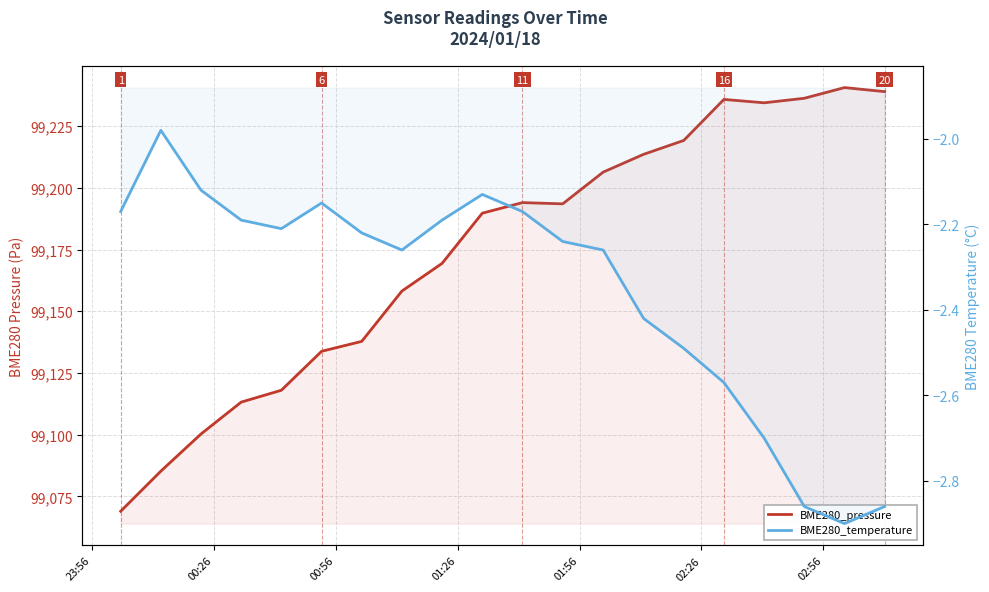

True or false: BME280_temperature and BME280_pressure intersect in this chart.

False